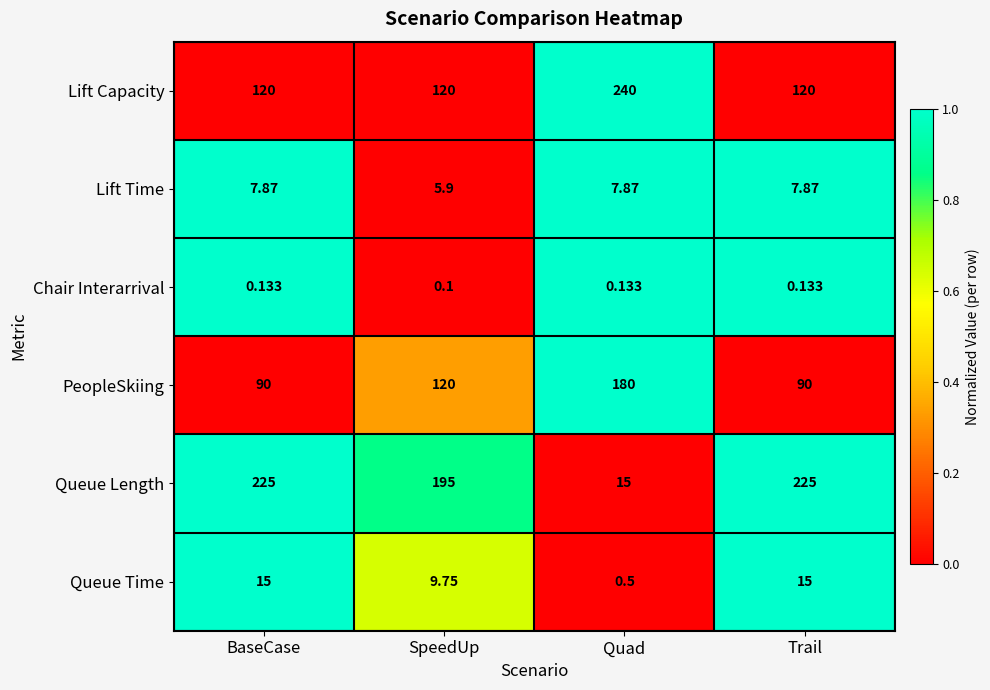

At which label does Lift Time first exceed 7?

BaseCase